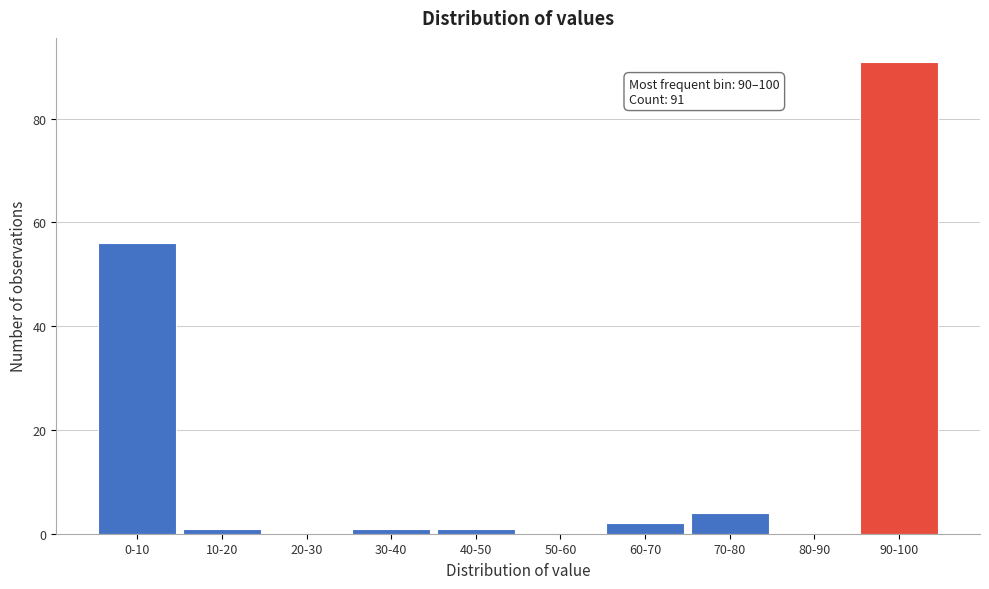

Reading left to right, extract all data points from this chart.

0-10=56	10-20=1	20-30=0	30-40=1	40-50=1	50-60=0	60-70=2	70-80=4	80-90=0	90-100=91